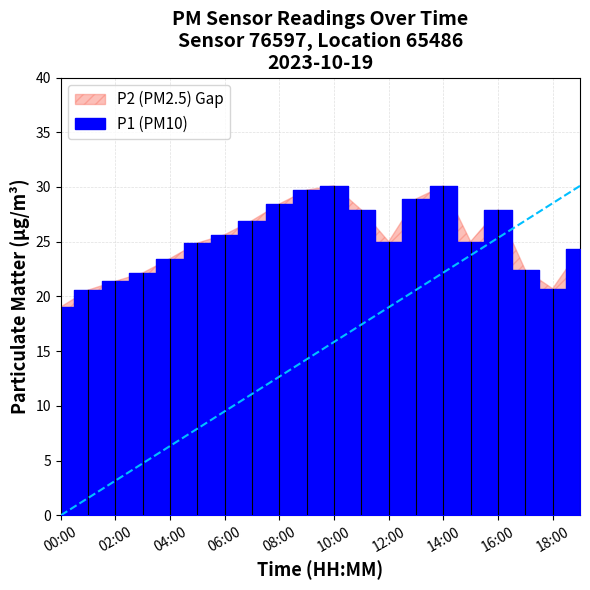

Reading right to left, transcribe all the data shown in this chart.

P1: 19:00=24.3	18:00=20.7	17:00=22.4	16:00=27.9	15:00=25.0	14:00=30.1	13:00=28.9	12:00=25.0	11:00=27.9	10:00=30.1	09:00=29.7	08:00=28.4	07:00=26.9	06:00=25.6	05:00=24.9	04:00=23.4	03:00=22.1	02:00=21.4	01:00=20.6	00:00=19.0
P2: 19:00=11.3	18:00=9.5	17:00=9.2	16:00=13.4	15:00=10.6	14:00=13.7	13:00=13.9	12:00=10.6	11:00=13.4	10:00=13.7	09:00=13.2	08:00=12.6	07:00=12.0	06:00=11.7	05:00=11.2	04:00=10.7	03:00=10.1	02:00=9.9	01:00=9.4	00:00=8.9